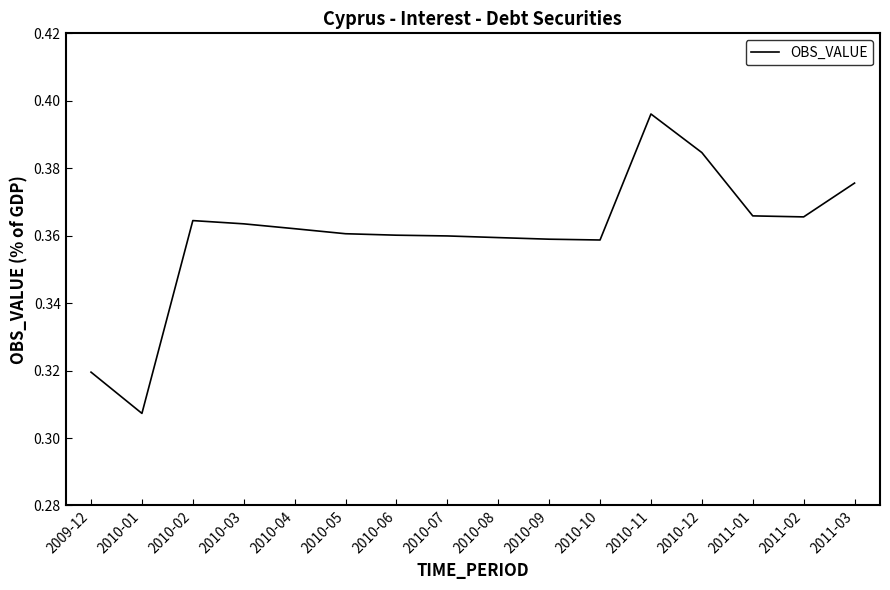

Between 2010-12 and 2010-08, which is larger?

2010-12